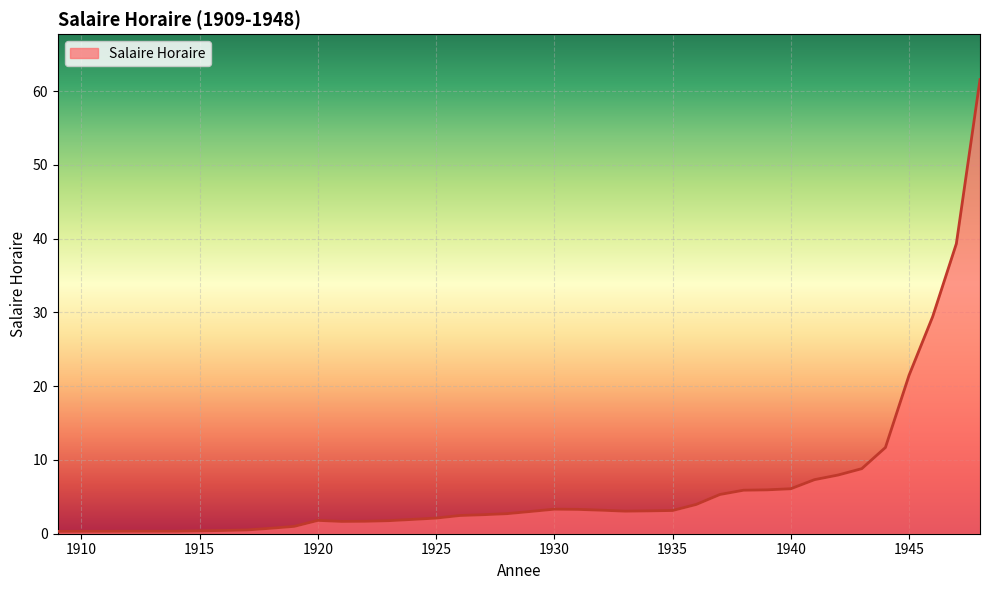

What is the difference between the maximum and minimum values?

61.3